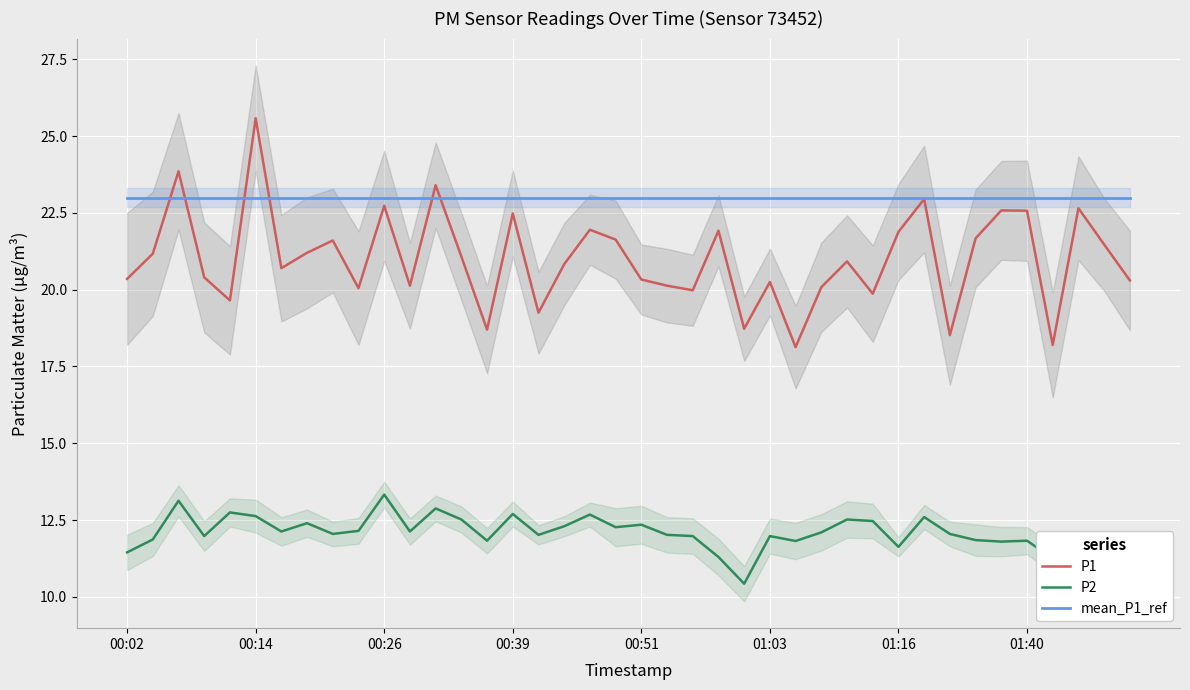

What are all the series names shown in the legend?

P1, P2, mean_P1_ref